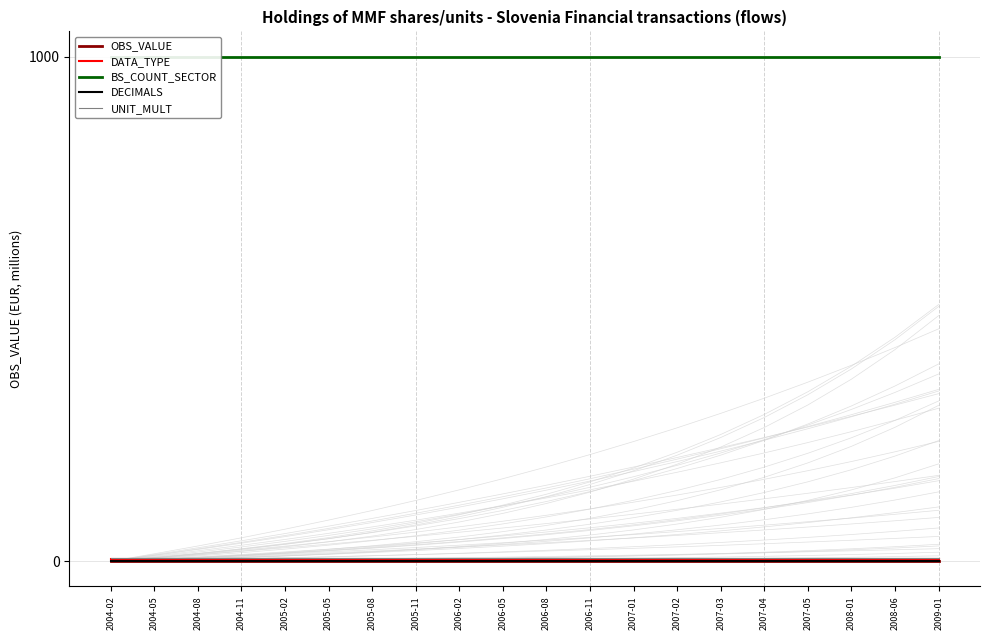

Is the value of BS_COUNT_SECTOR at 2006-05 greater than the value of OBS_VALUE at 2007-01?

Yes